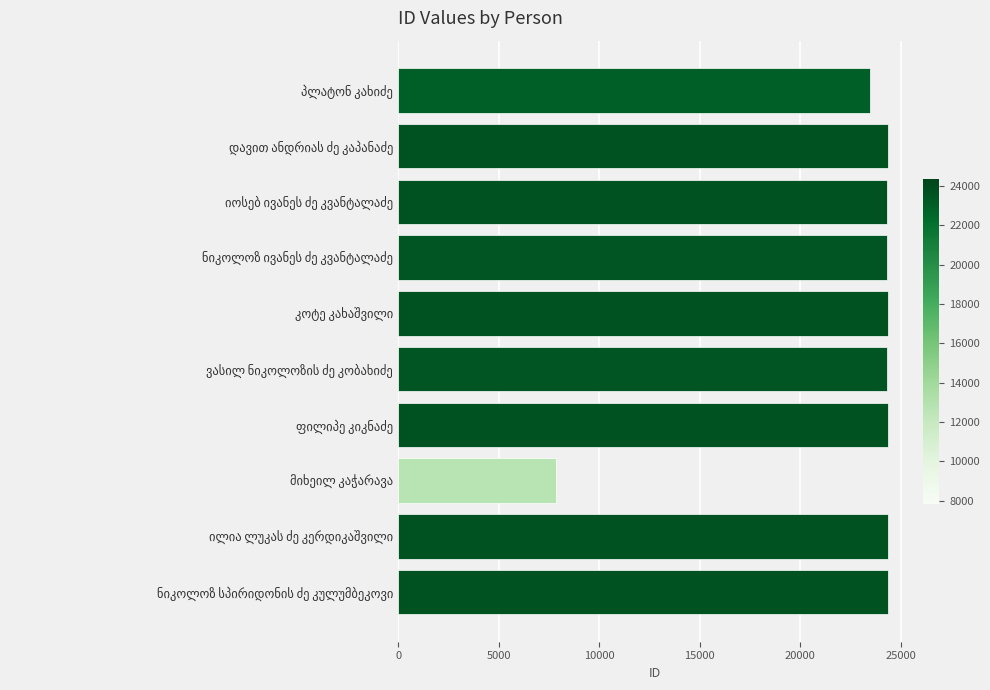

What is the difference between the maximum and minimum values?

16509